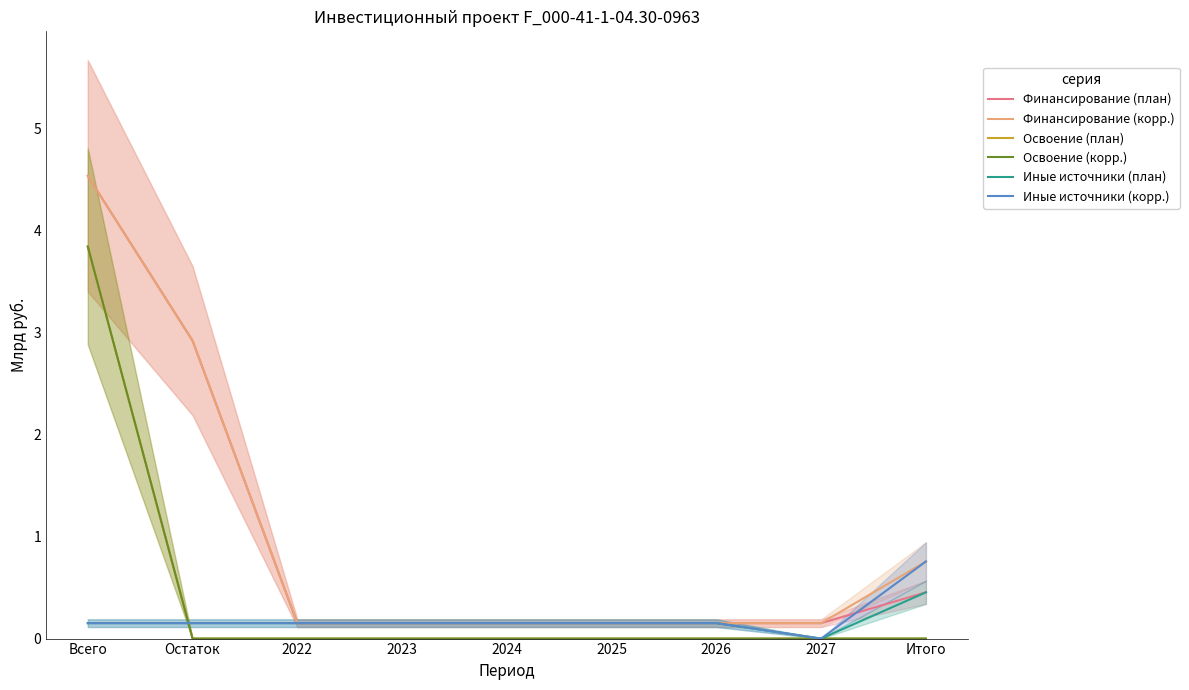

Reading right to left, what are all the values shown in this chart?

Финансирование (план): 0.5	0.2	0.2	0.2	0.2	0.2	0.2	2.9	4.5
Финансирование (корр.): 0.8	0.2	0.2	0.2	0.2	0.2	0.2	2.9	4.5
Освоение (план): 0.0	0.0	0.0	0.0	0.0	0.0	0.0	0.0	3.8
Освоение (корр.): 0.0	0.0	0.0	0.0	0.0	0.0	0.0	0.0	3.8
Иные источники (план): 0.5	0.0	0.2	0.2	0.2	0.2	0.2	0.2	0.2
Иные источники (корр.): 0.8	0.0	0.2	0.2	0.2	0.2	0.2	0.2	0.2